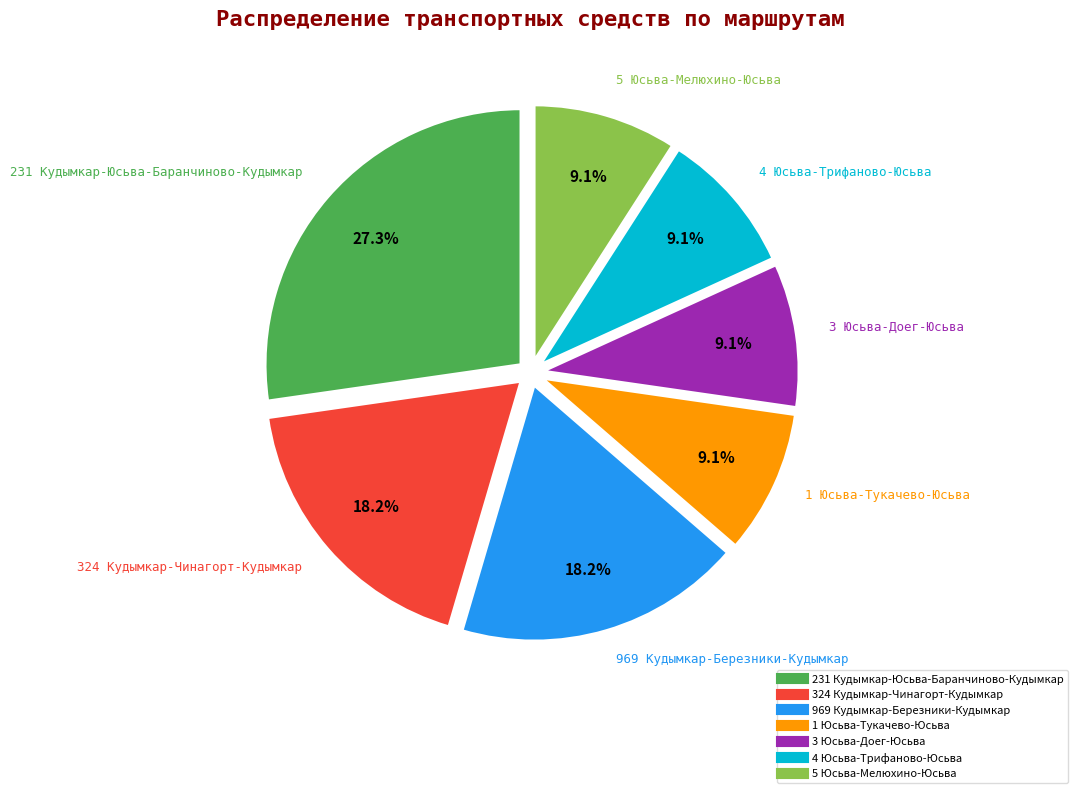

To the nearest percent, what is the average slice percentage?

14%